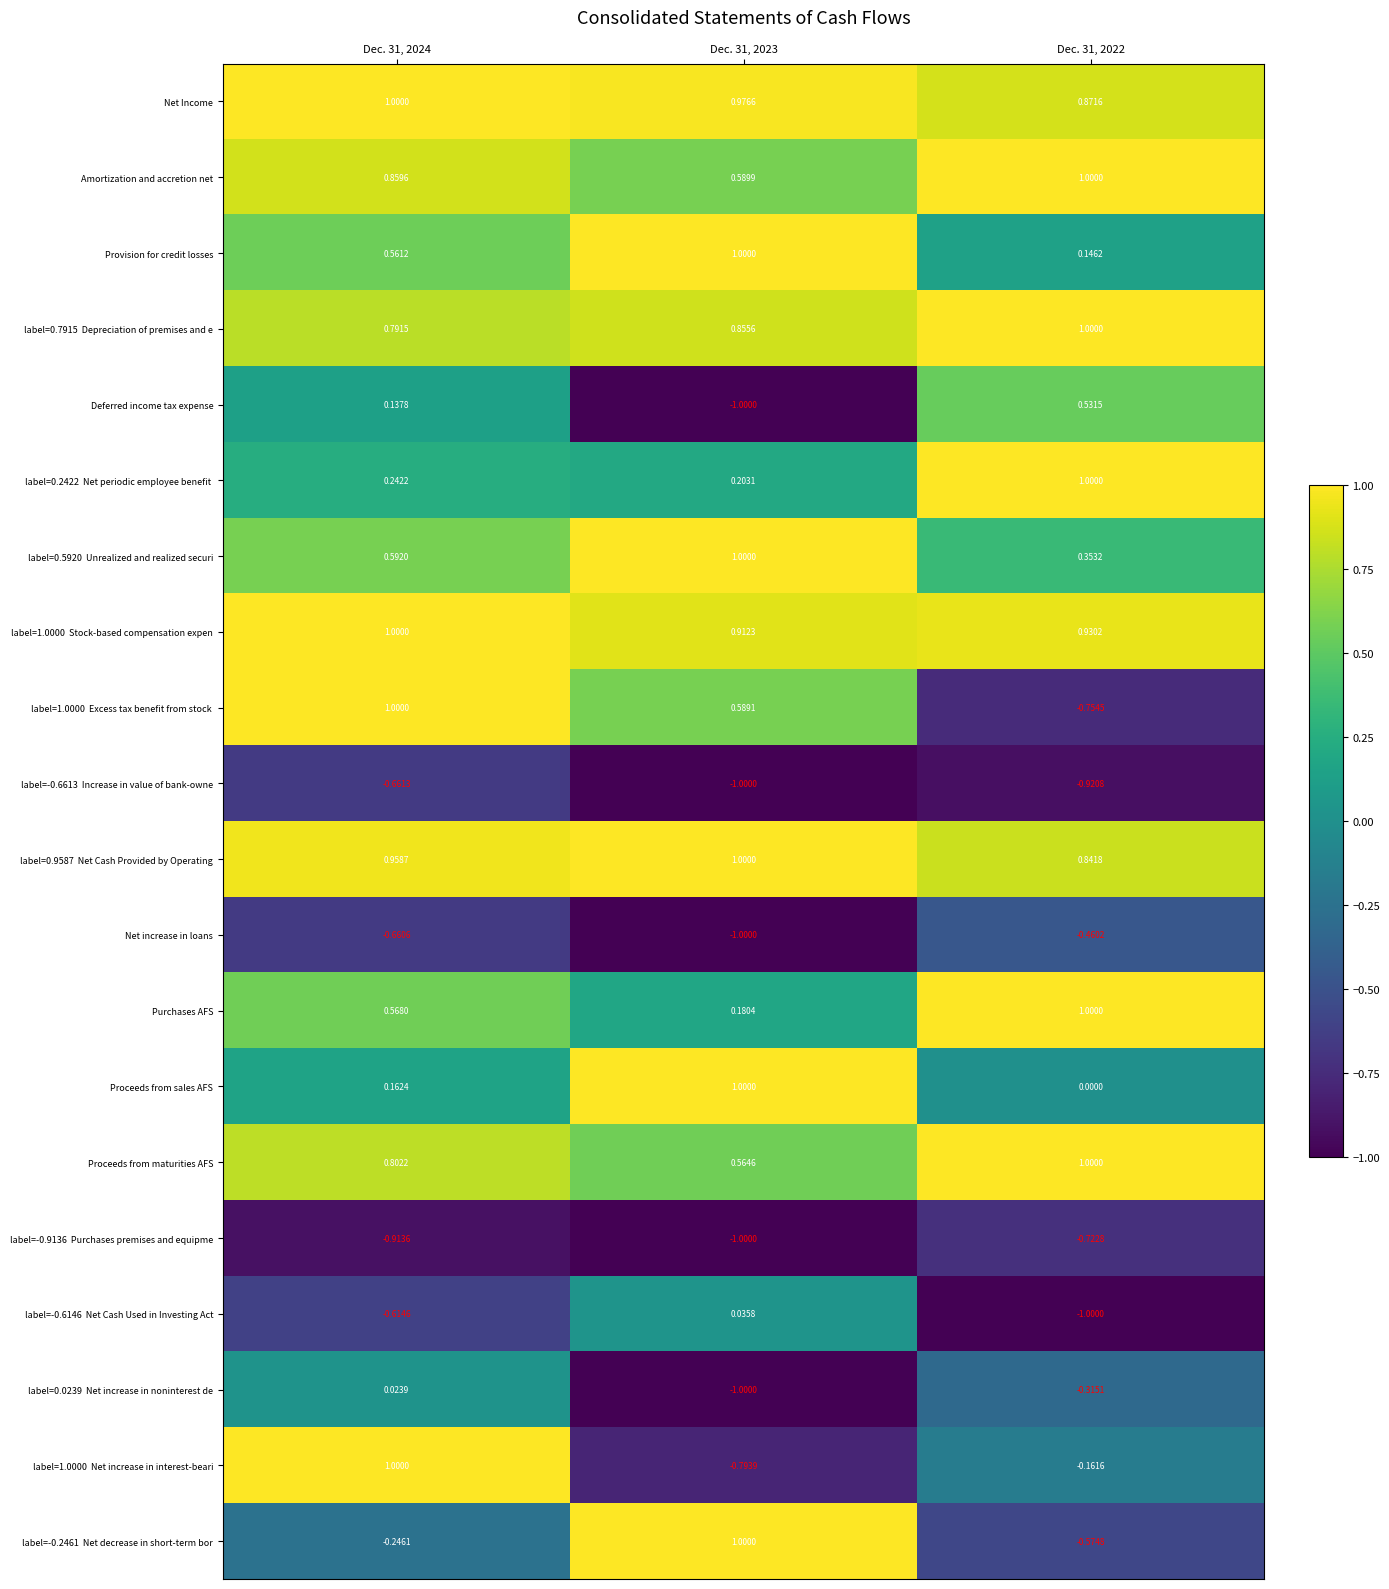

Which series has the largest total across all categories?

Net Income